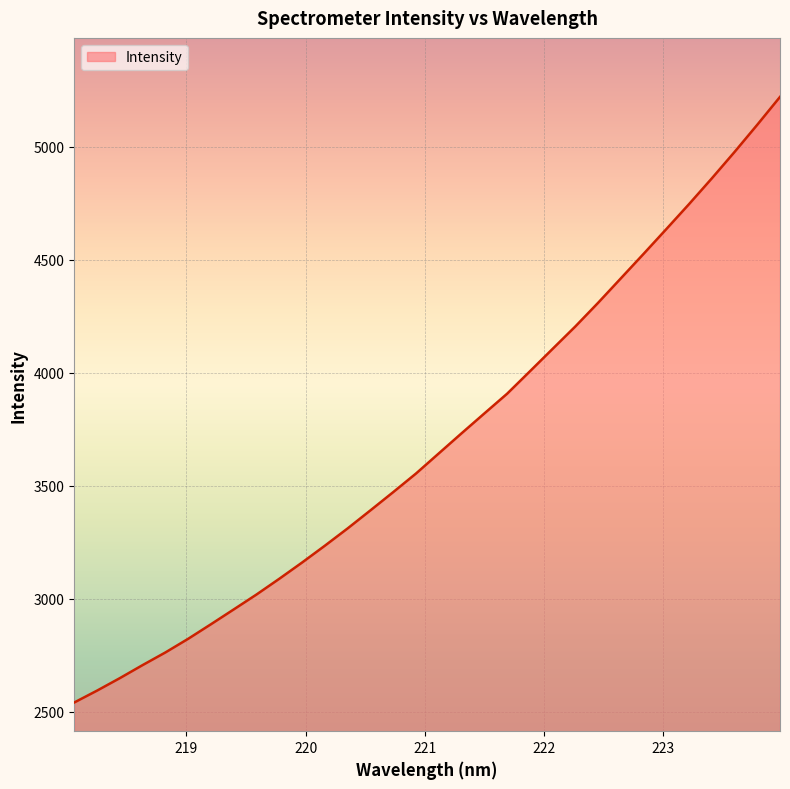

True or false: there are more than 1 points higher than both neighbors.

False